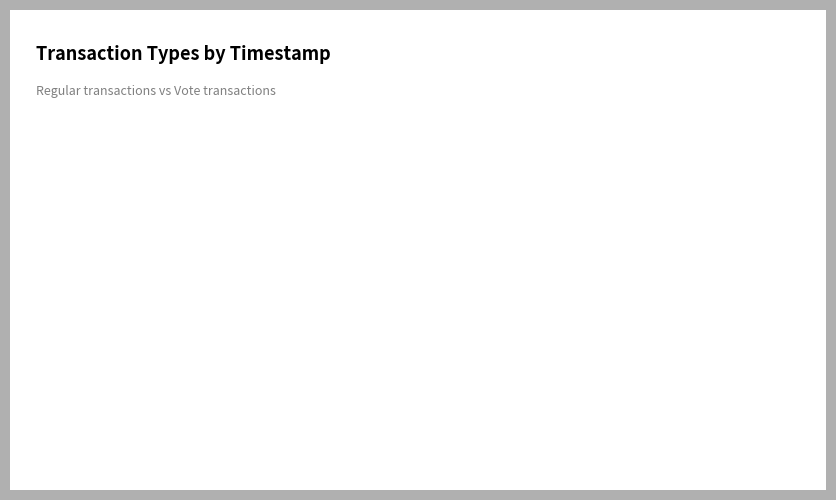

Is the sum of Vote and Regular greater than half?

Yes